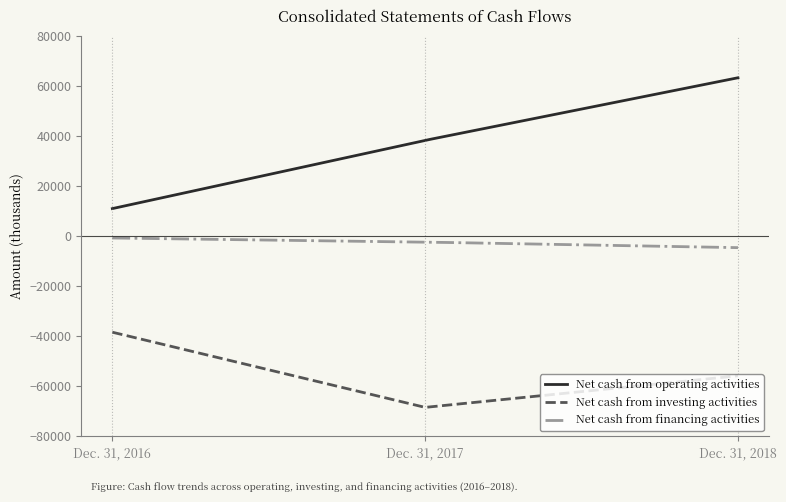

List the series in order of their overall mean, highest first.

Net cash from operating activities, Net cash from financing activities, Net cash from investing activities